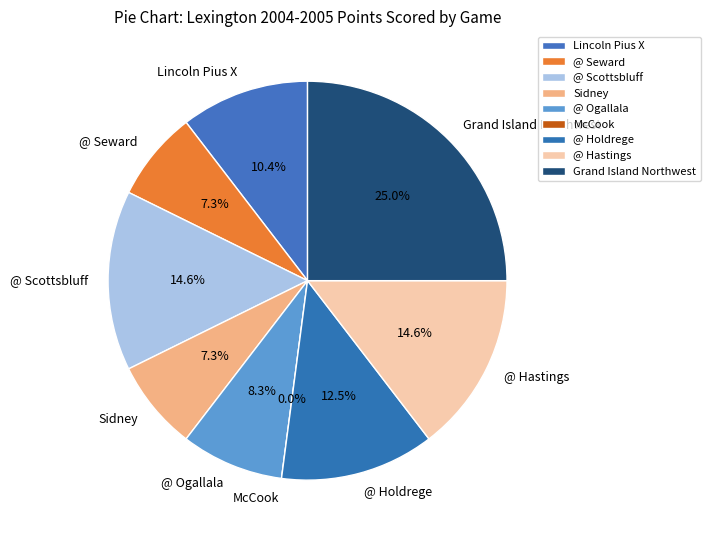

To the nearest percent, what is the difference between the largest and smallest slice percentages?

25%